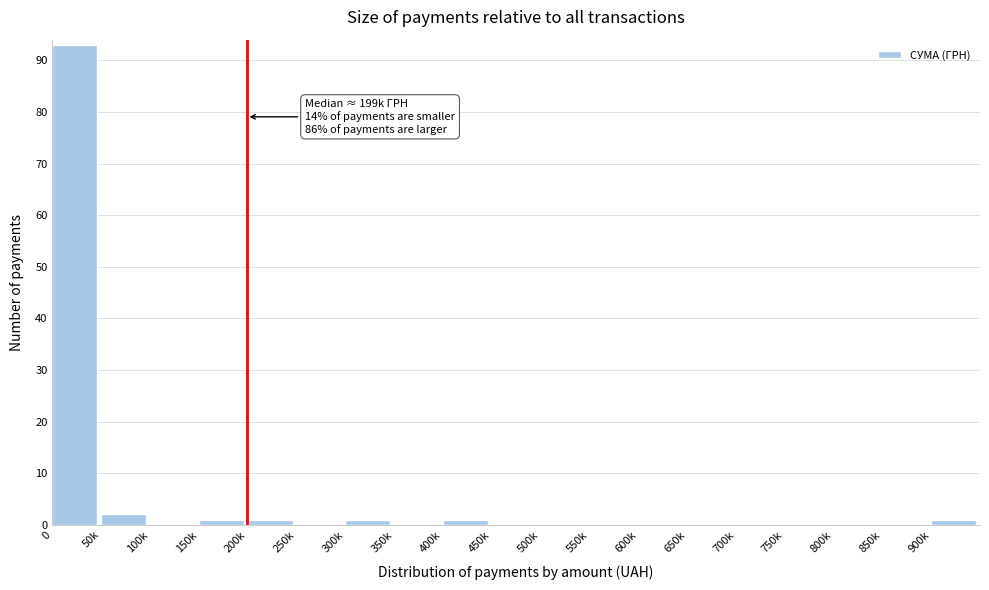

Reading left to right, transcribe all the data shown in this chart.

0=93	50k=2	100k=0	150k=1	200k=1	250k=0	300k=1	350k=0	400k=1	450k=0	500k=0	550k=0	600k=0	650k=0	700k=0	750k=0	800k=0	850k=0	900k=1